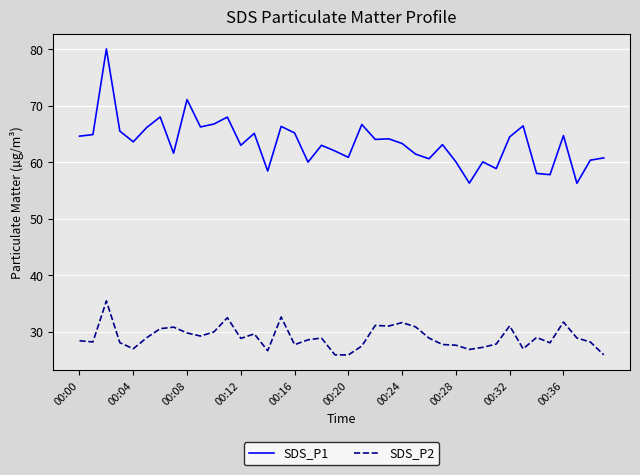

Which series has the largest total across all categories?

SDS_P1